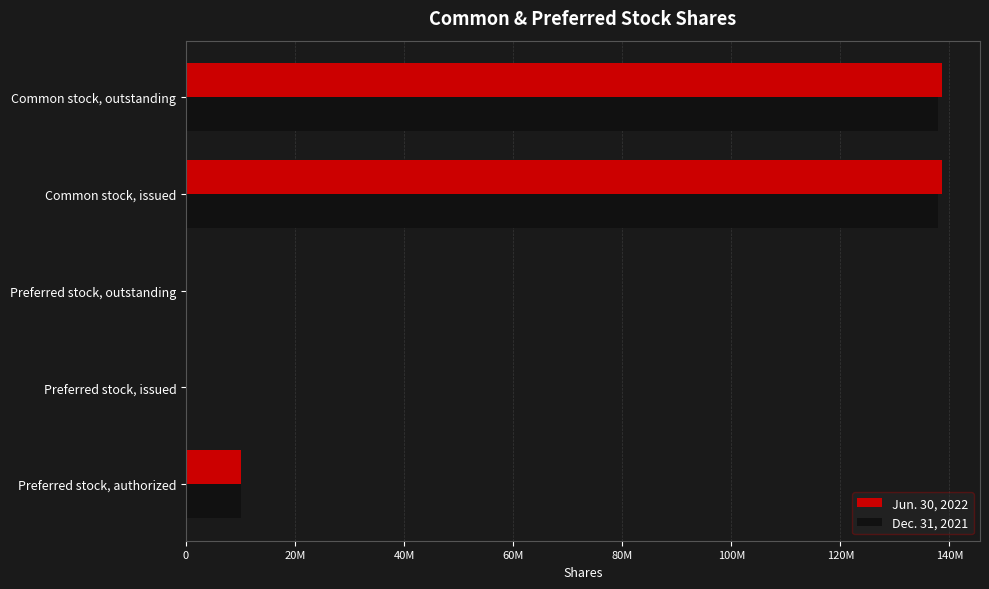

Which series has the largest range (max minus min)?

Jun. 30, 2022